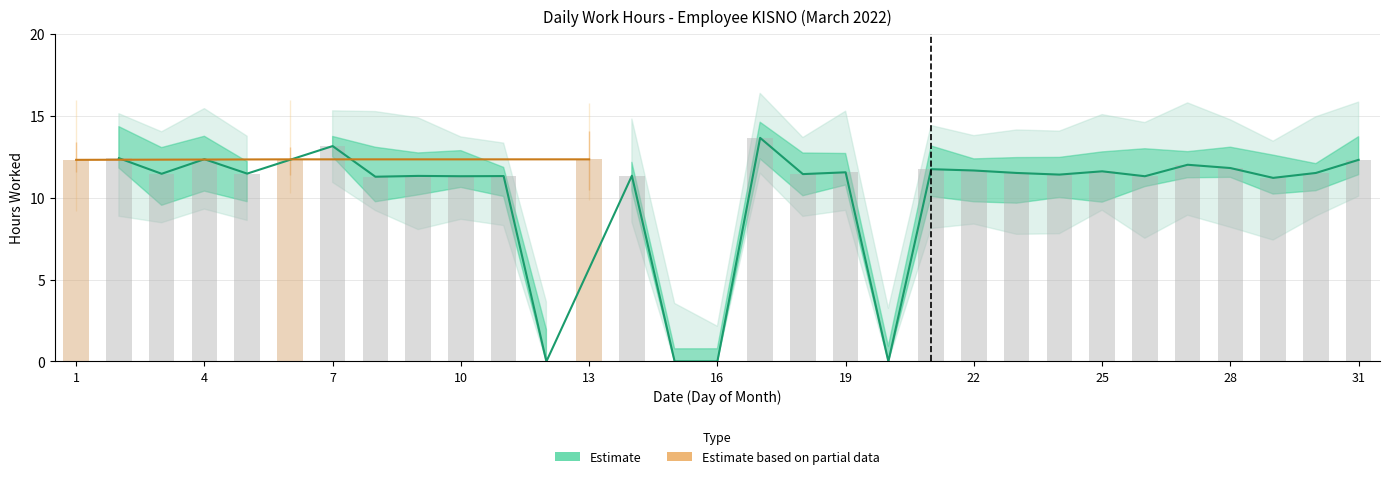

How many data points in OT are above 0?

3